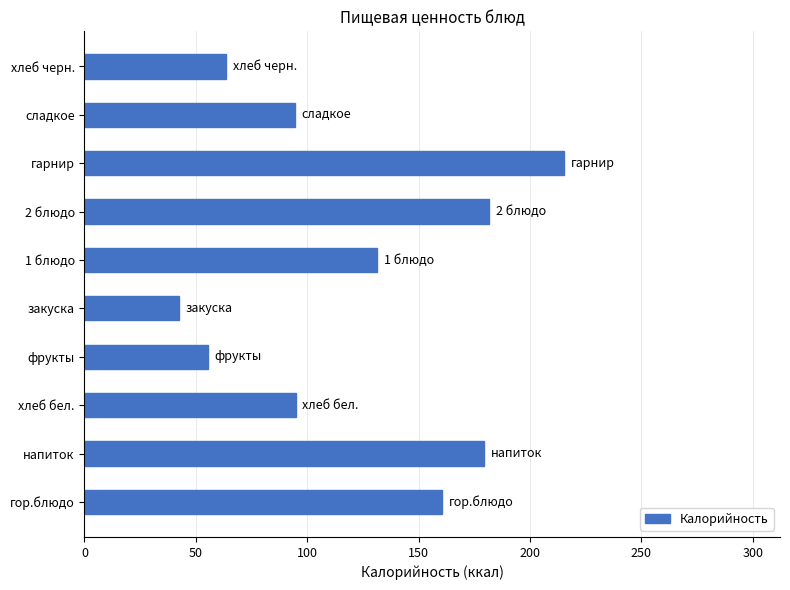

What is the average value?

121.9